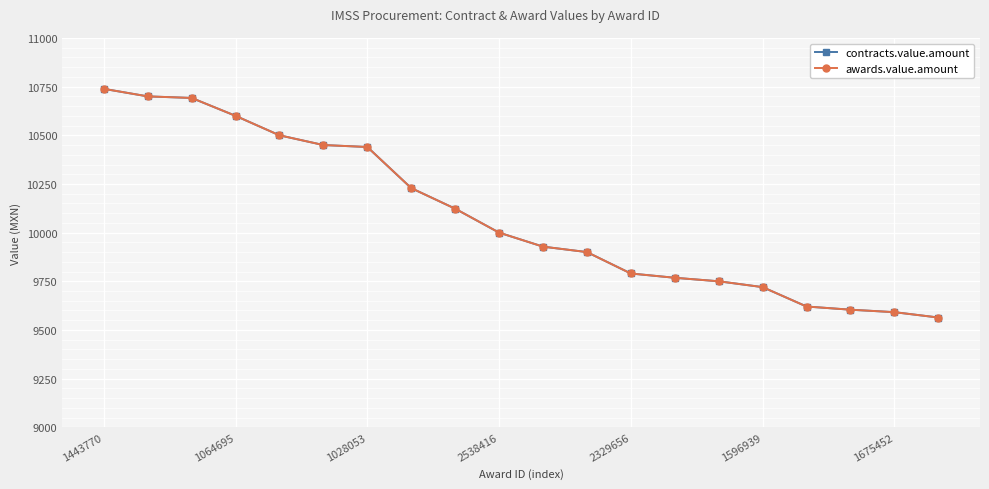

What is the difference between the maximum and minimum values in the contracts.value.amount series?

1174.9